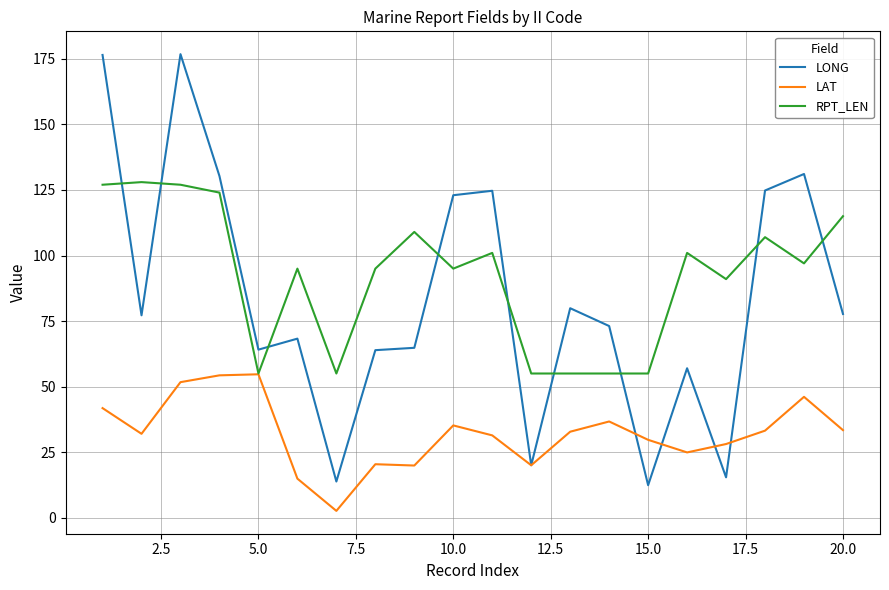

What is the sum of all LONG values?

1674.8